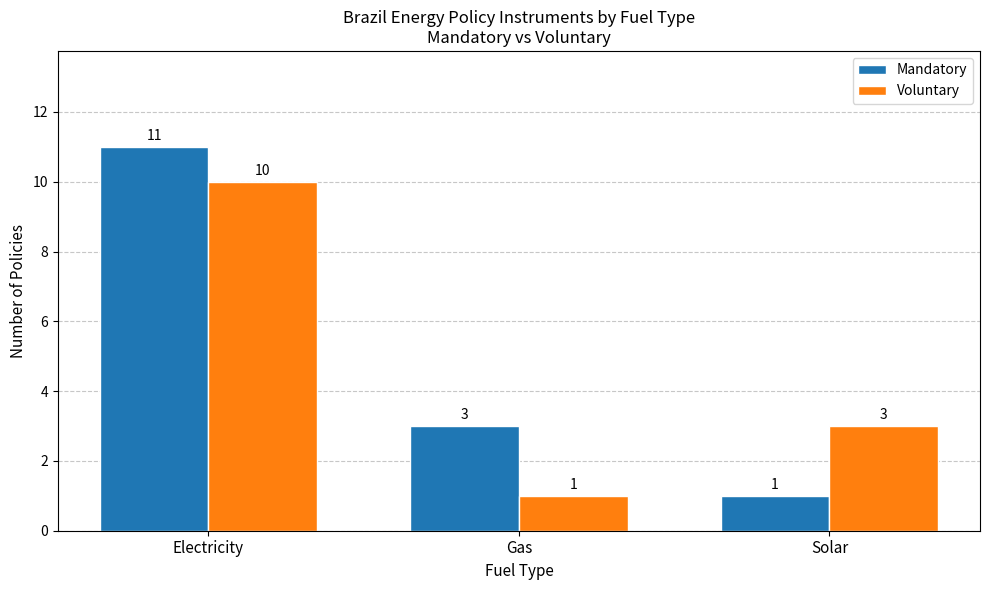

At which label does Voluntary first exceed 3?

Electricity